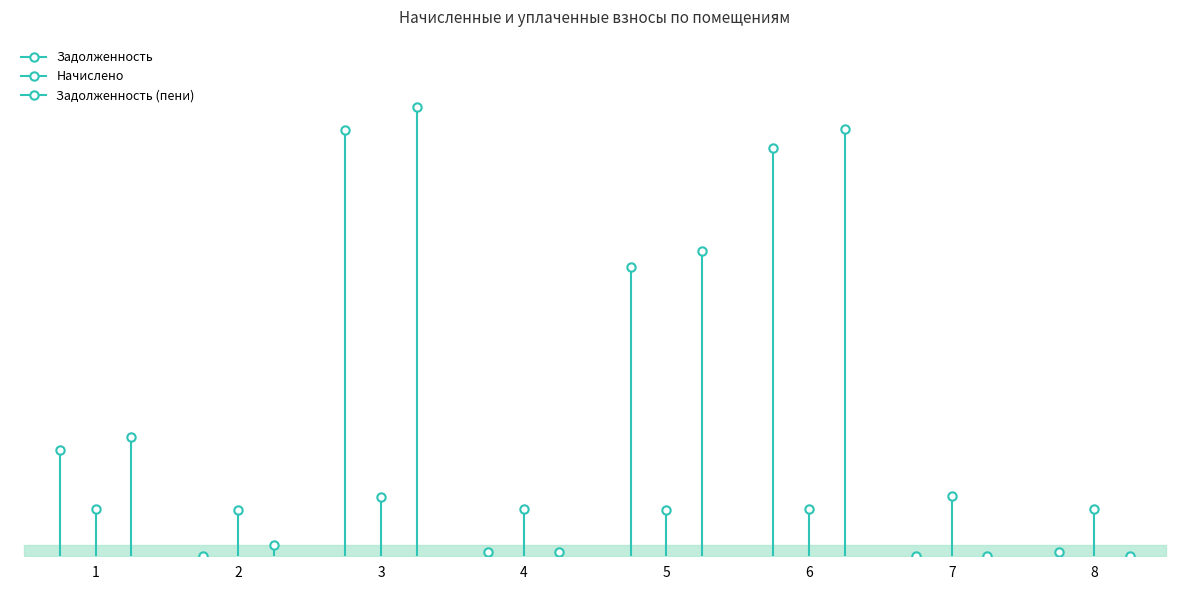

Is it true that Начислено equals 1029.0 at 7?

False